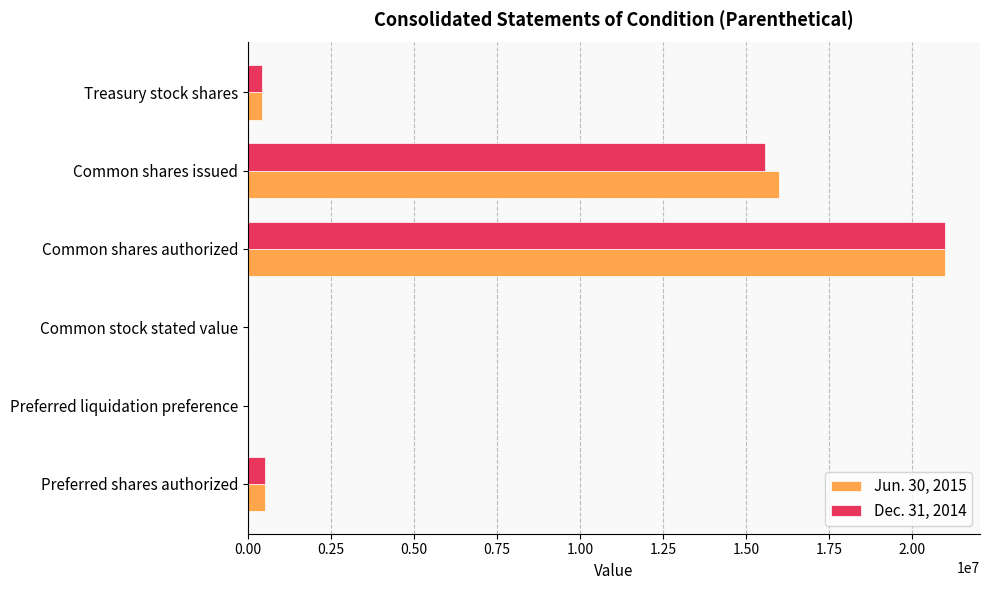

Count the number of data series in this chart.

2